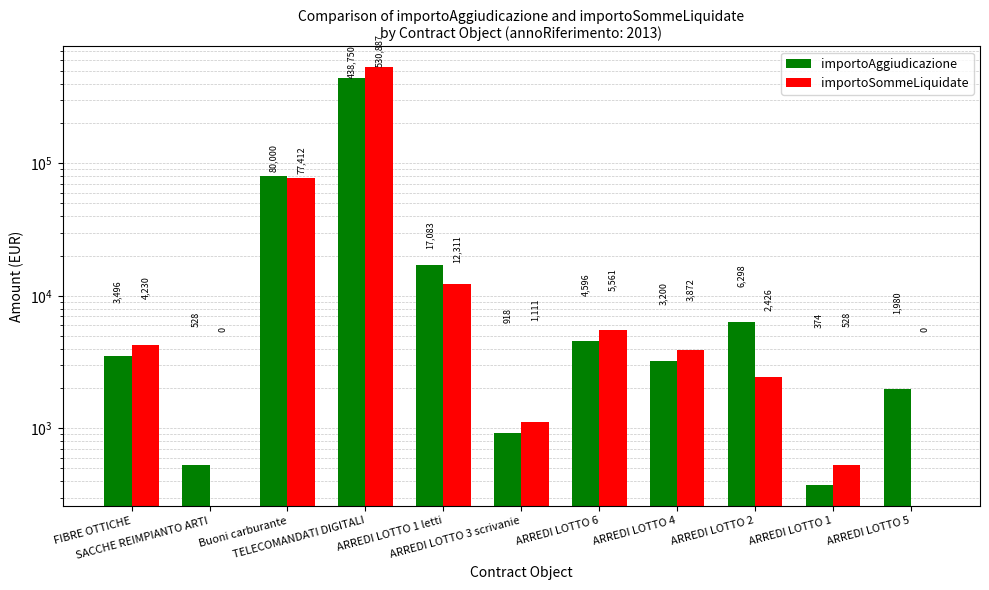

The importoSommeLiquidate series shows 4230 at FIBRE OTTICHE. True or false?

True